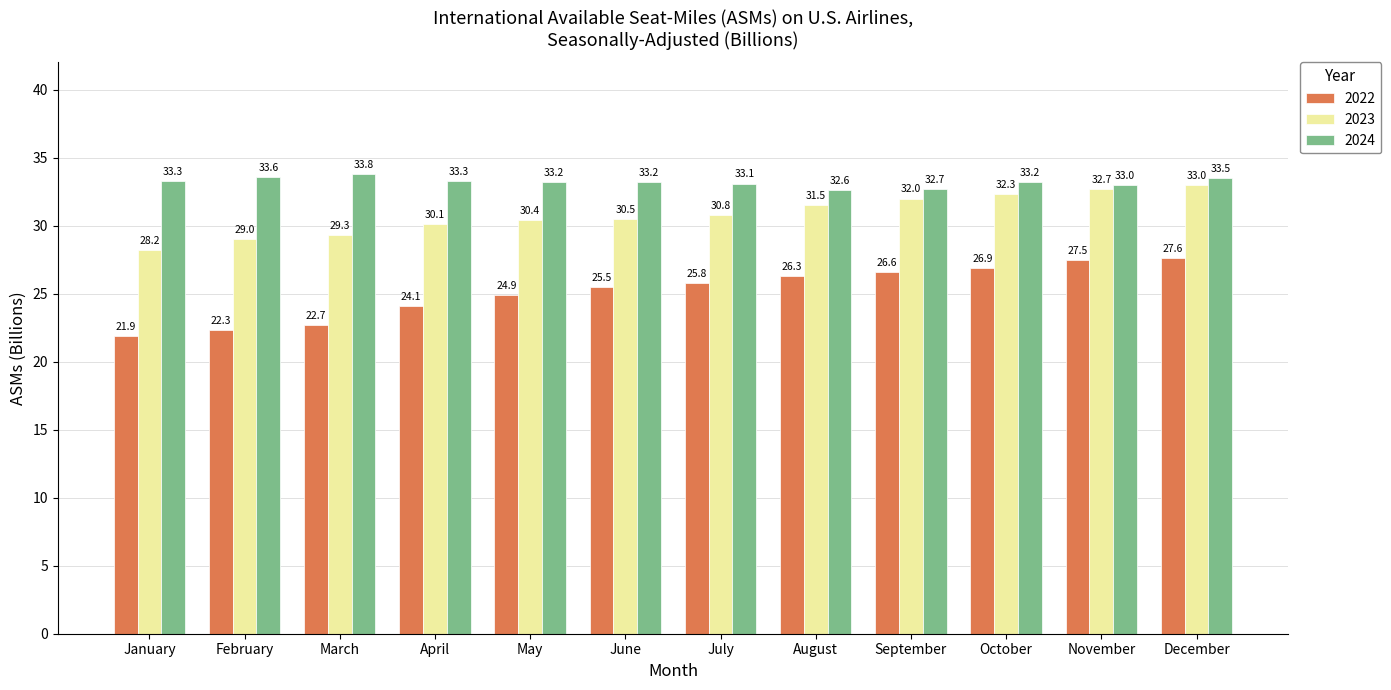

Is the value of 2022 at March greater than the value of 2024 at July?

No